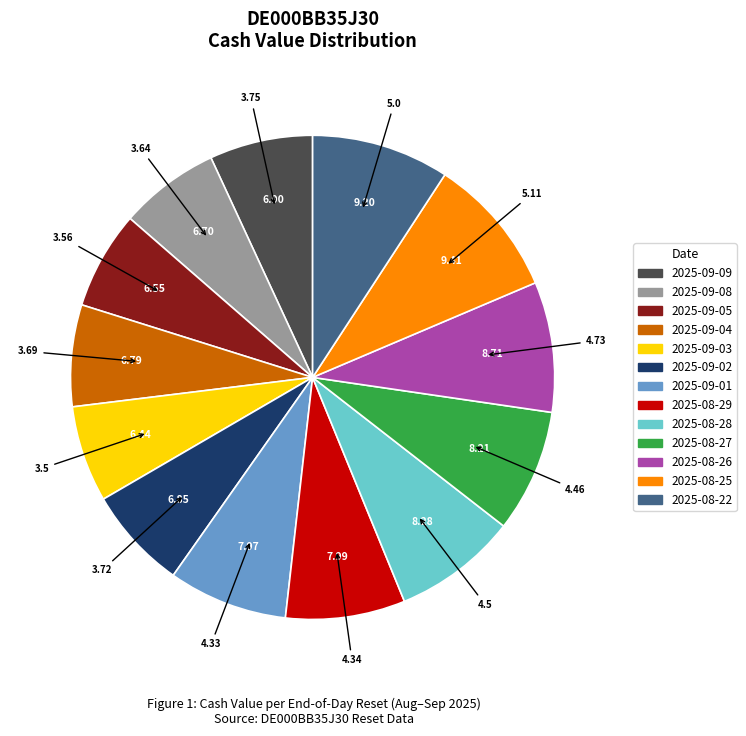

Between 2025-08-29 and 2025-08-25, which is larger?

2025-08-25